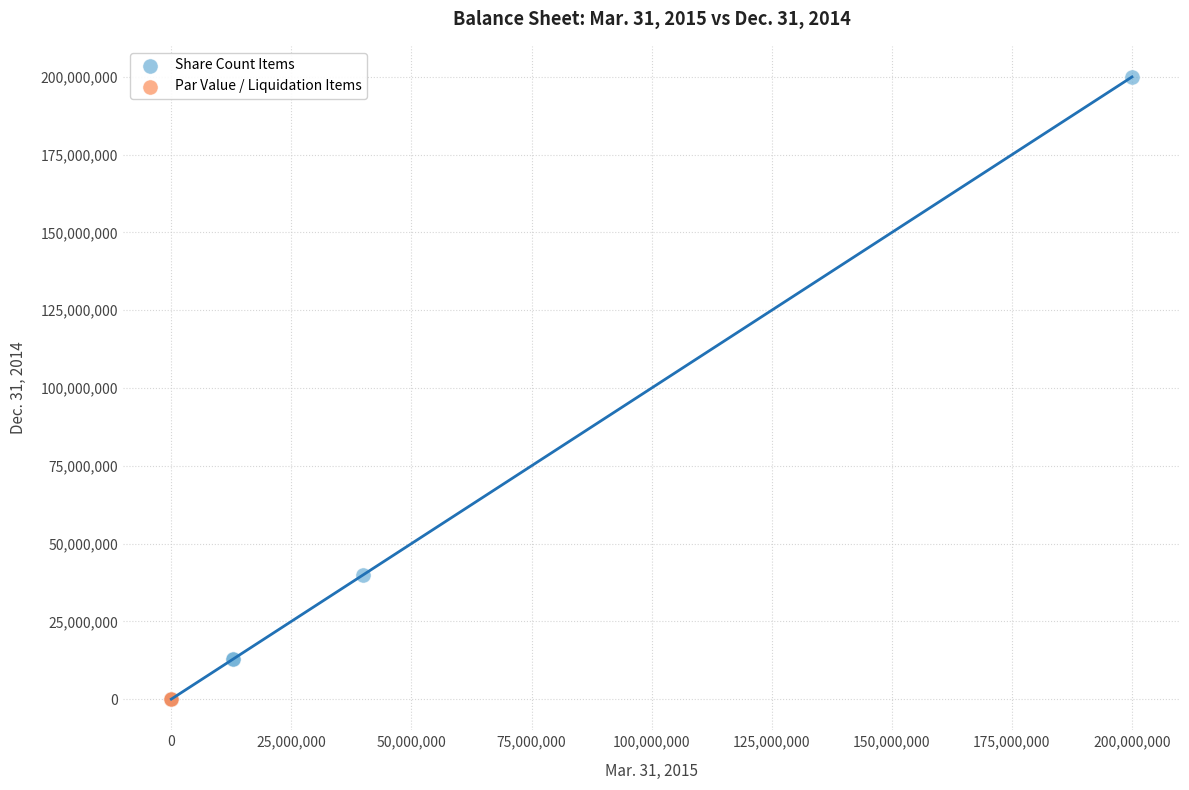

Which series contains the highest Y value?

Share Count Items